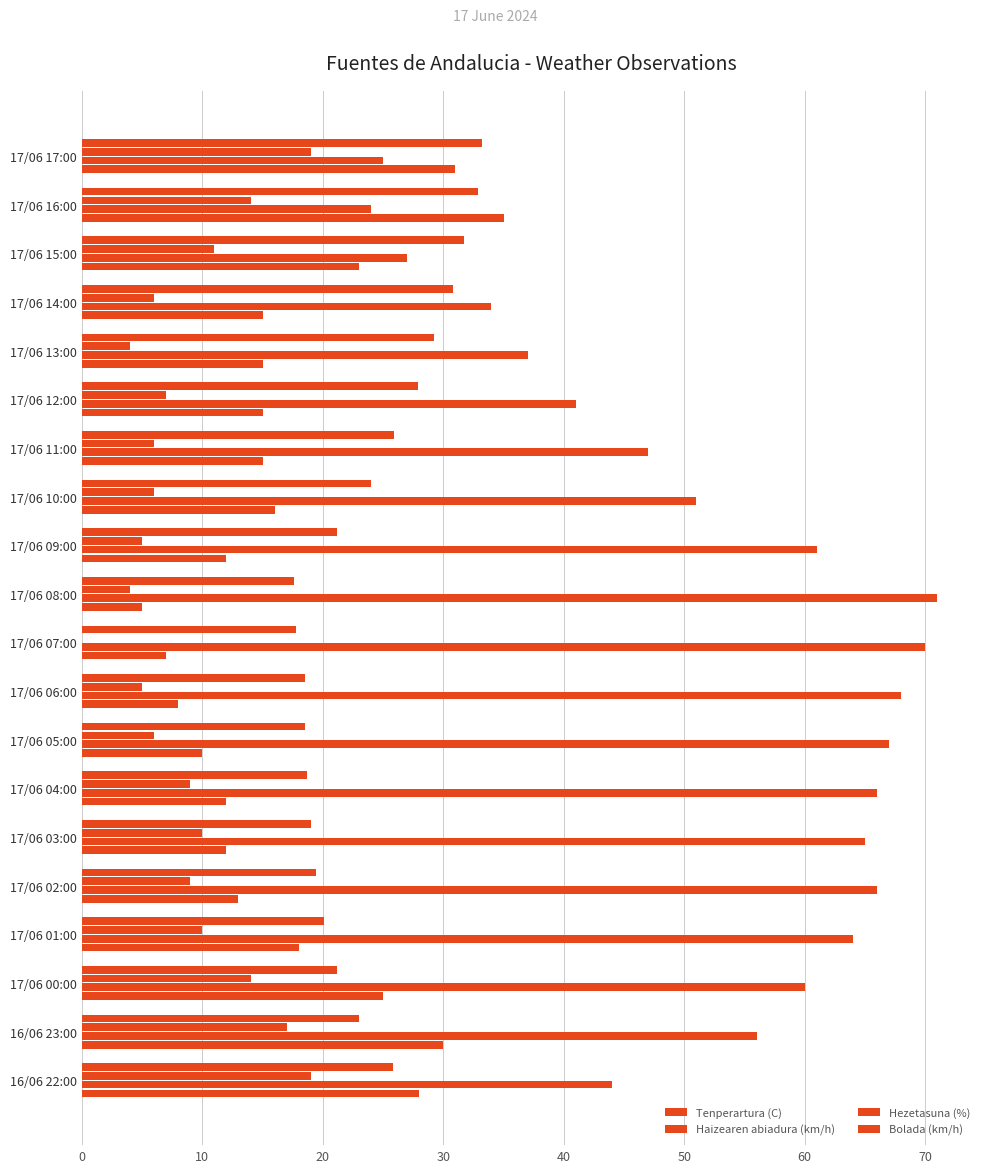

How many series are shown in this chart?

4